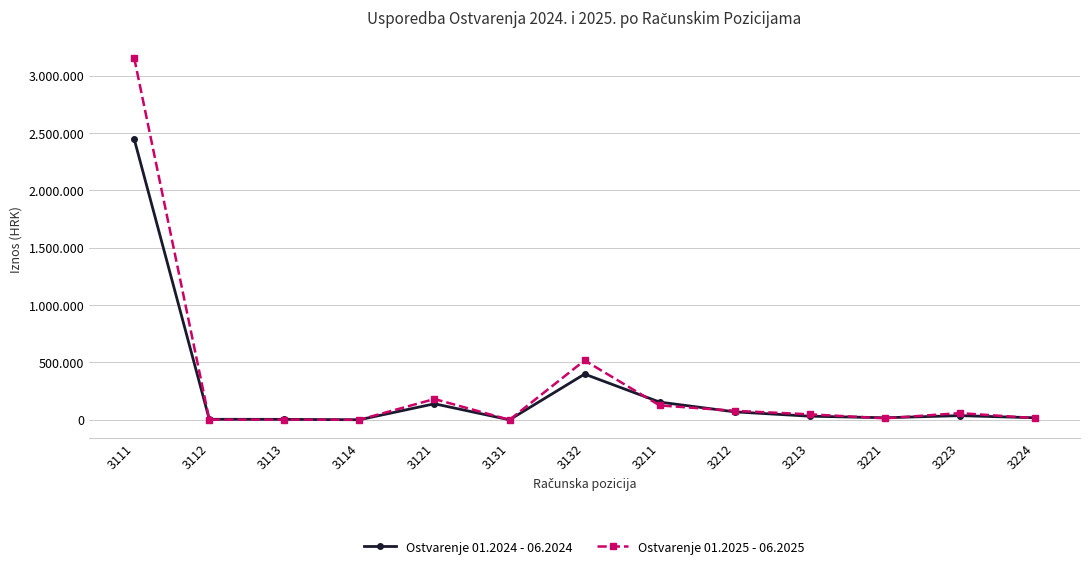

At how many categories does at least one series exceed 963685?

1